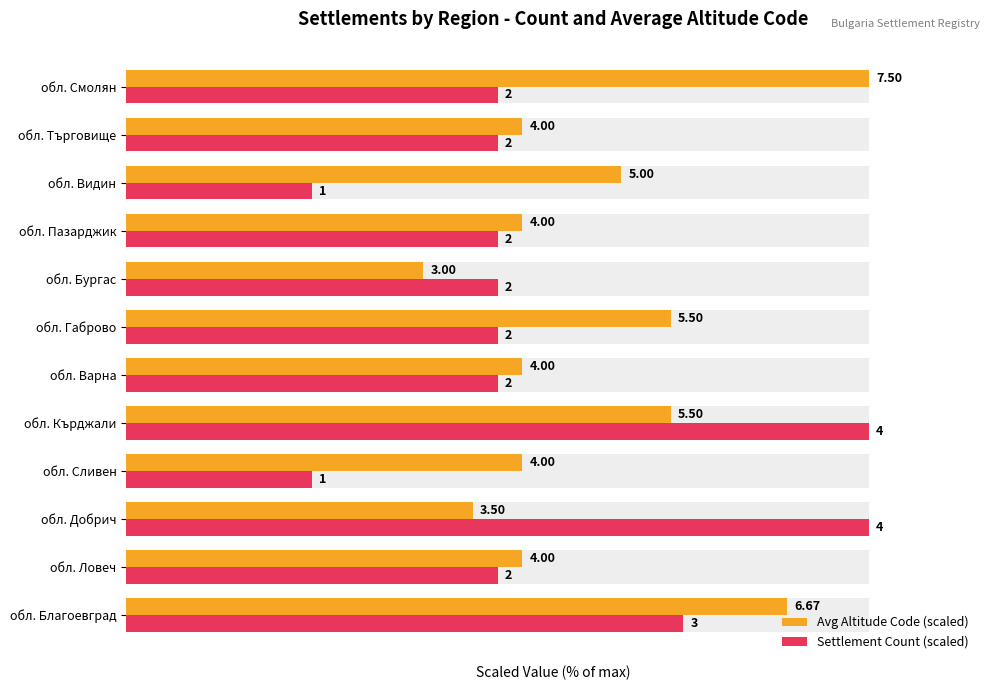

How many data points in Avg Altitude Code (scaled) are above 53?

10